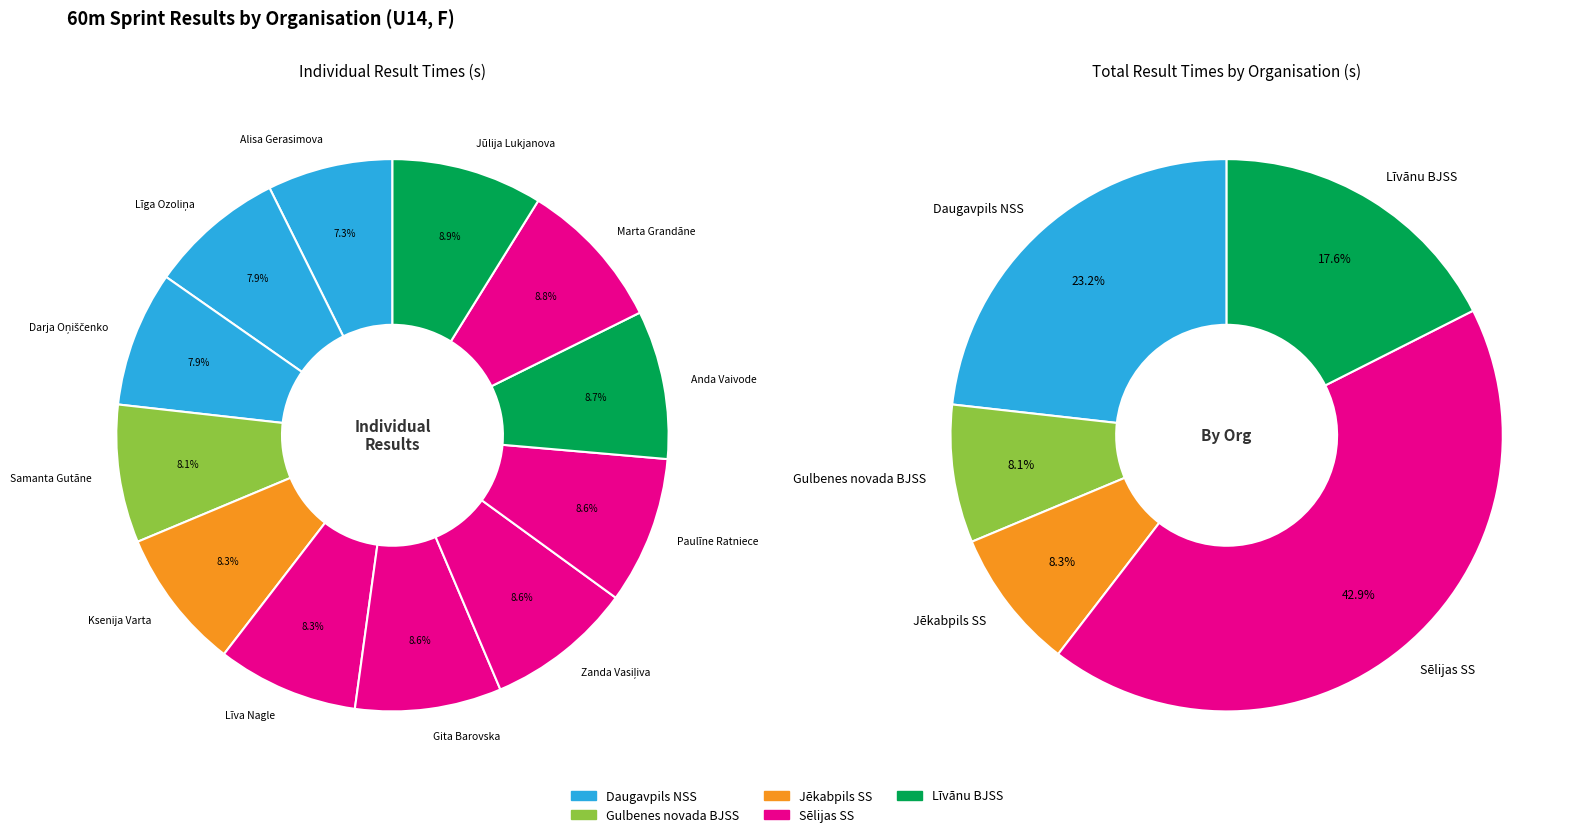

What percentage is the Alisa Gerasimova slice, to the nearest percent?

7%